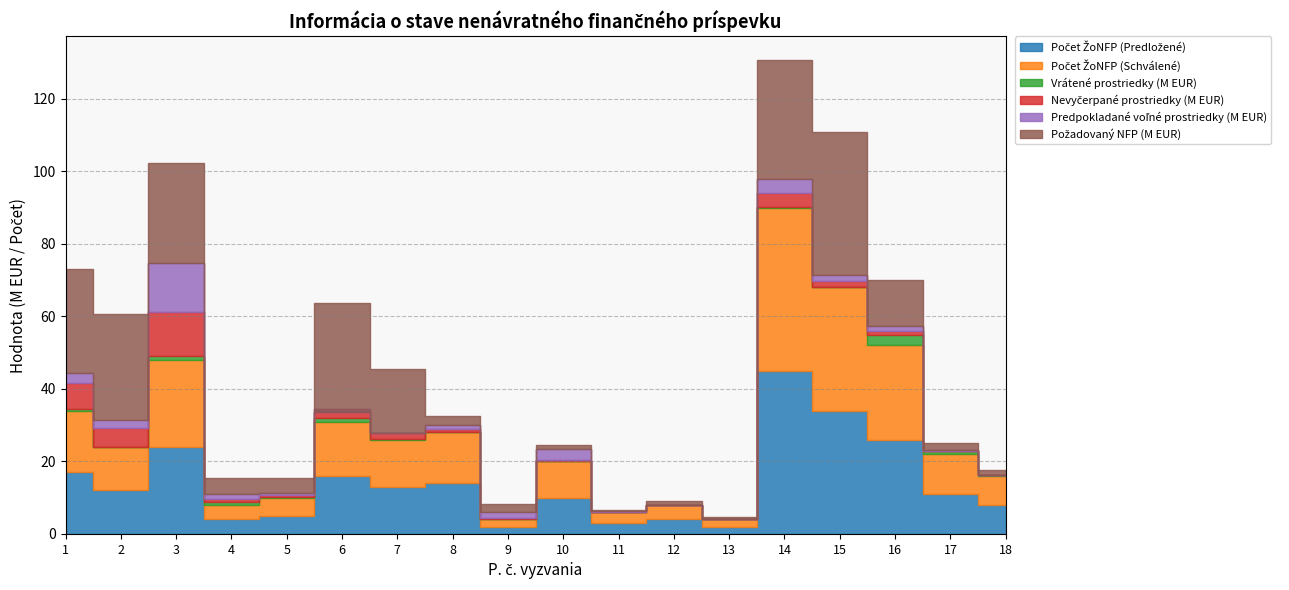

True or false: Počet ŽoNFP (Schválené) has a value of 12.0 at 2.

True